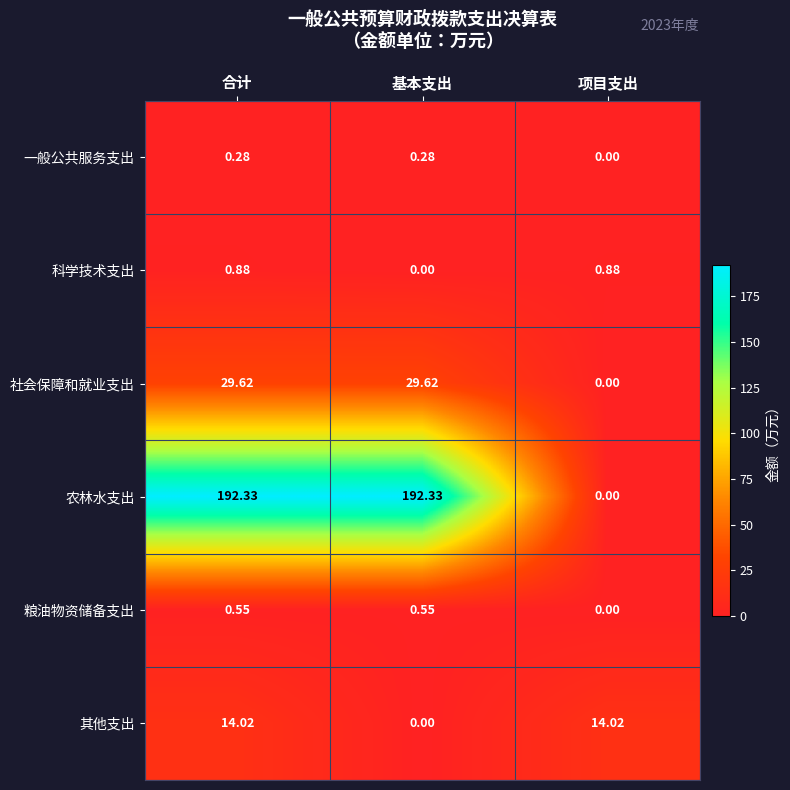

At which label does 一般公共服务支出 reach its minimum?

项目支出